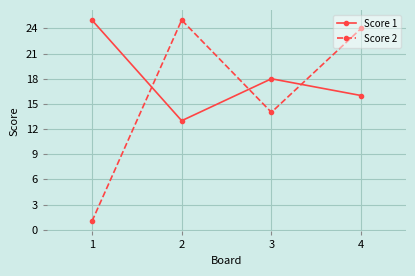

Reading right to left, list all the values displayed in this chart.

Score 1: 16	18	13	25
Score 2: 24	14	25	1